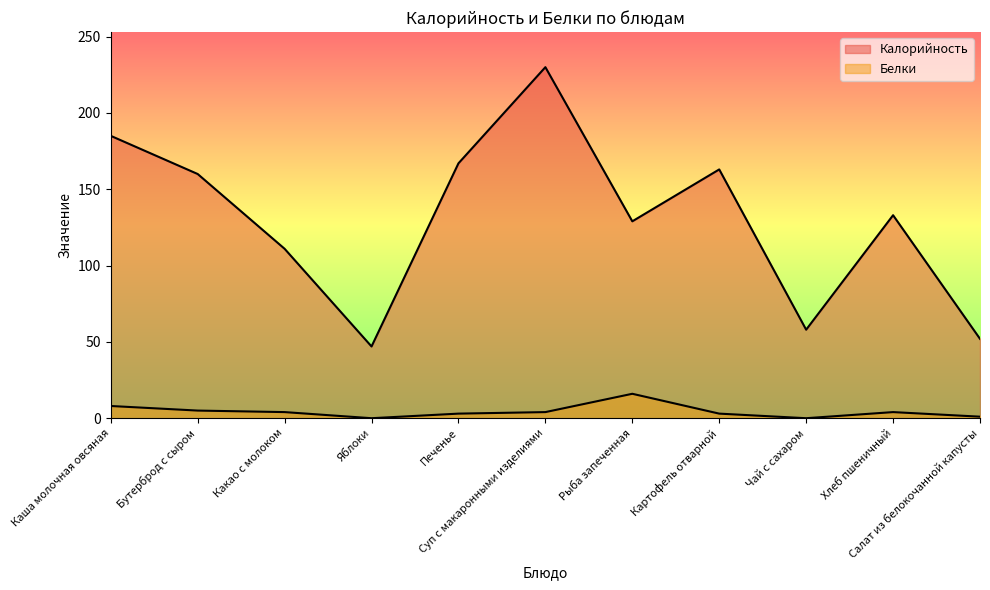

What is the difference between the Белки values at Чай с сахаром and Печенье?

3